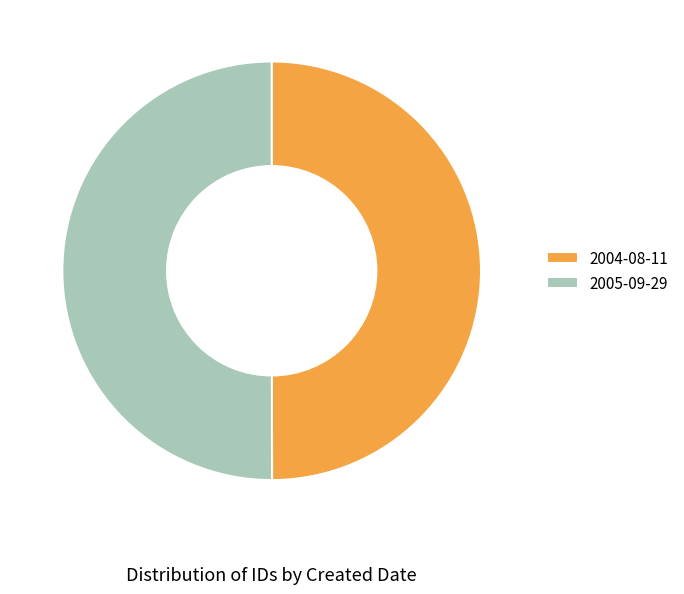

How many segments does this pie chart have?

2